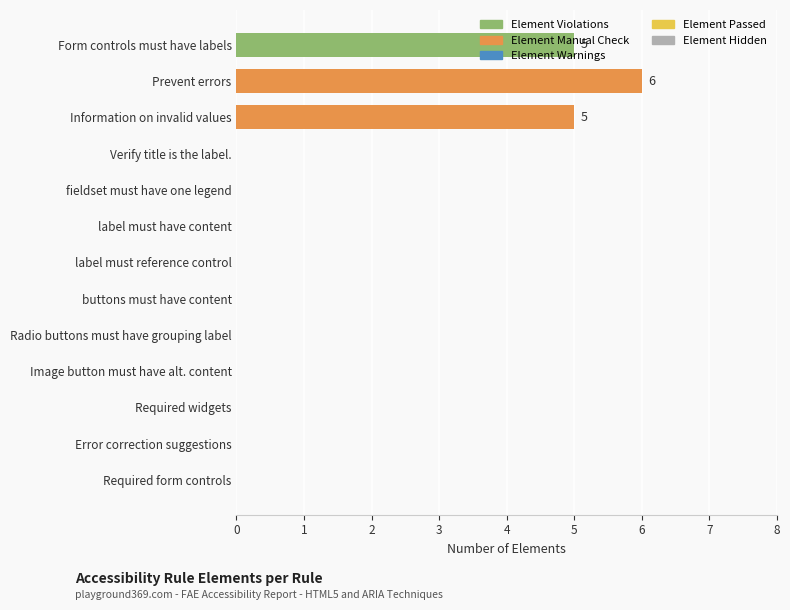

Is it true that Element Violations equals -3 at Prevent errors?

False